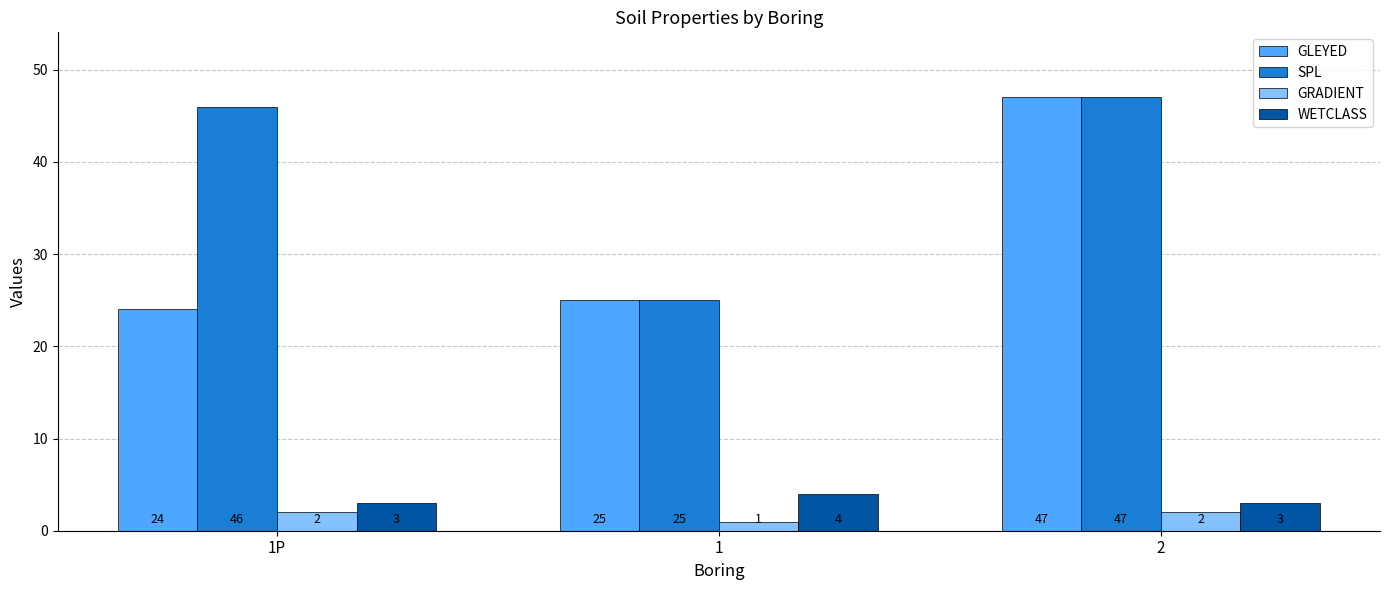

Reading left to right, extract all data points from this chart.

GLEYED: 1P=24	1=25	2=47
SPL: 1P=46	1=25	2=47
GRADIENT: 1P=2	1=1	2=2
WETCLASS: 1P=3	1=4	2=3